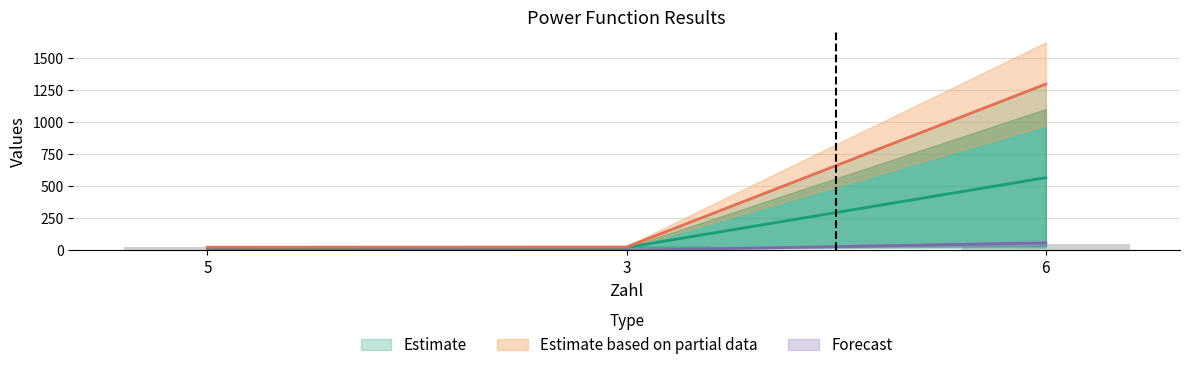

What position from the right is 5?

3